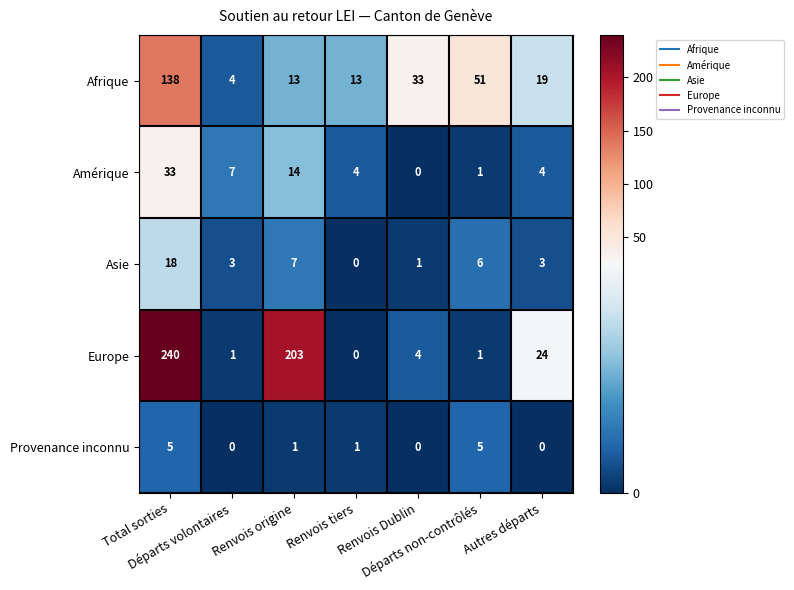

Which series has the largest range (max minus min)?

Europe